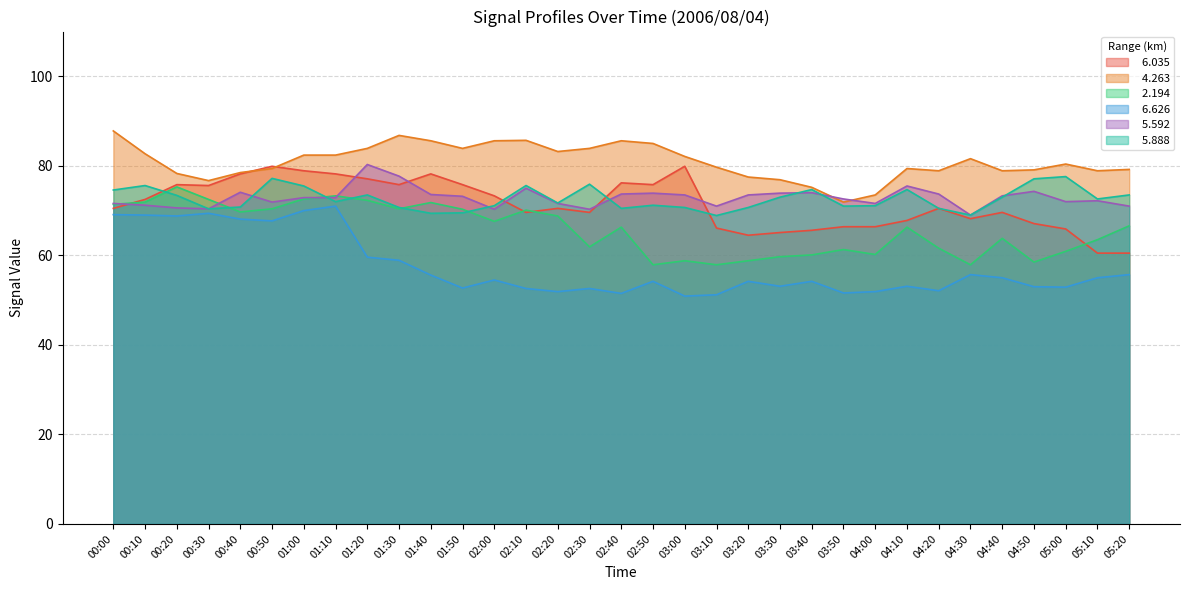

What is the sum of the   6.626 values at 00:50 and 04:30?

123.4